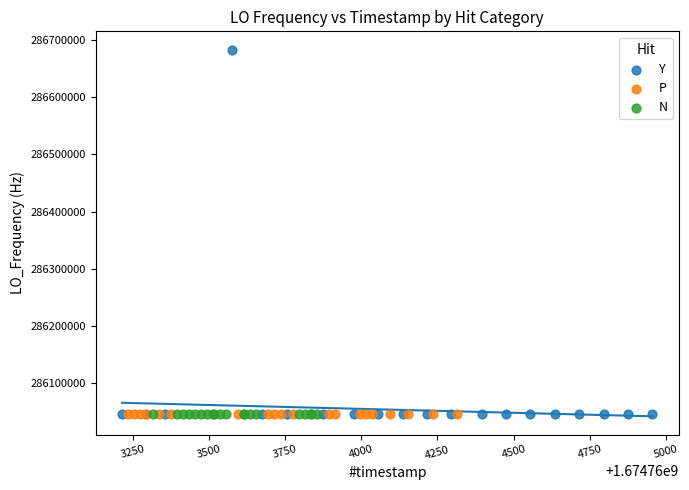

What are all the series names shown in the legend?

Y, P, N